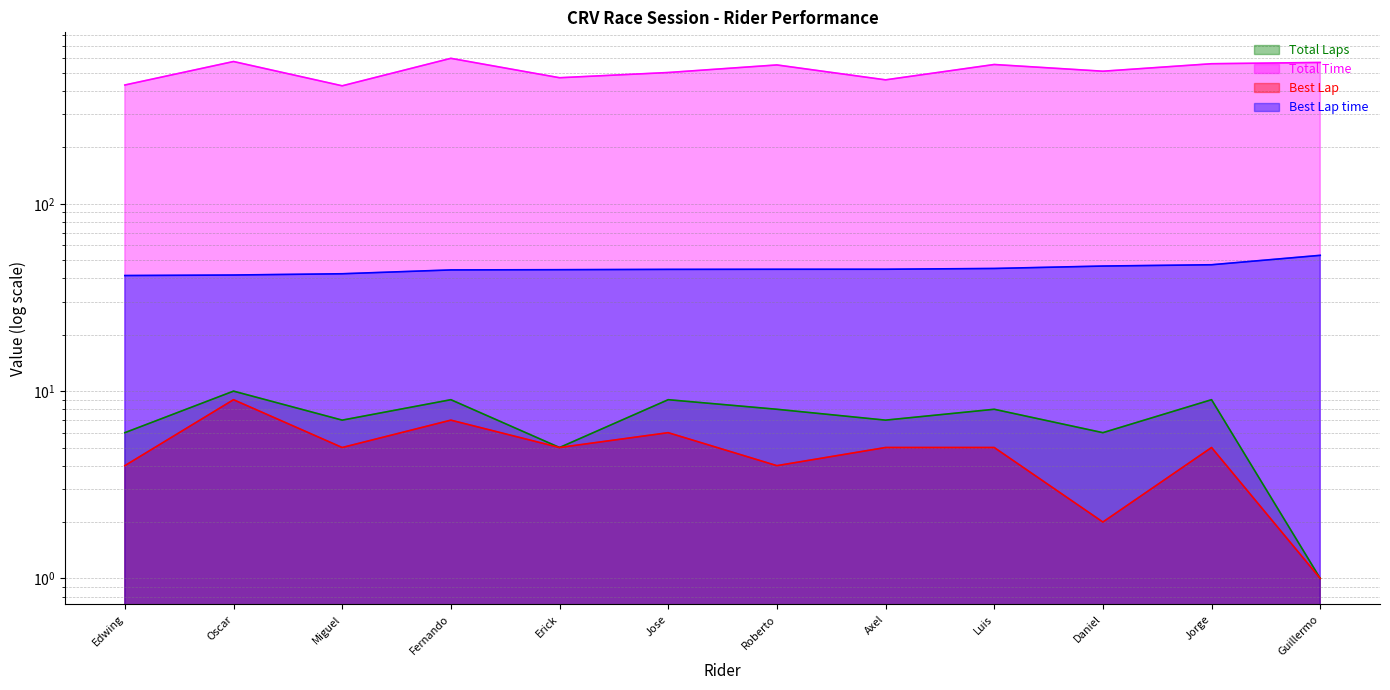

At how many categories does at least one series exceed 167?

12